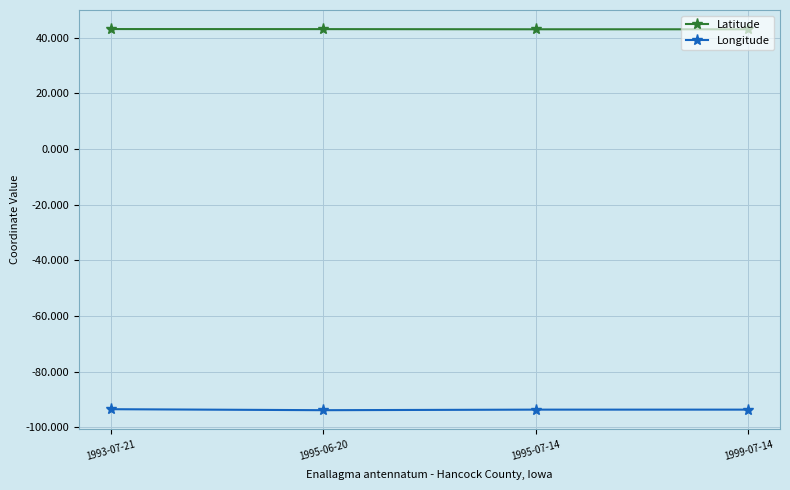

The value of Latitude at 1995-06-20 is 22.0. True or false?

False